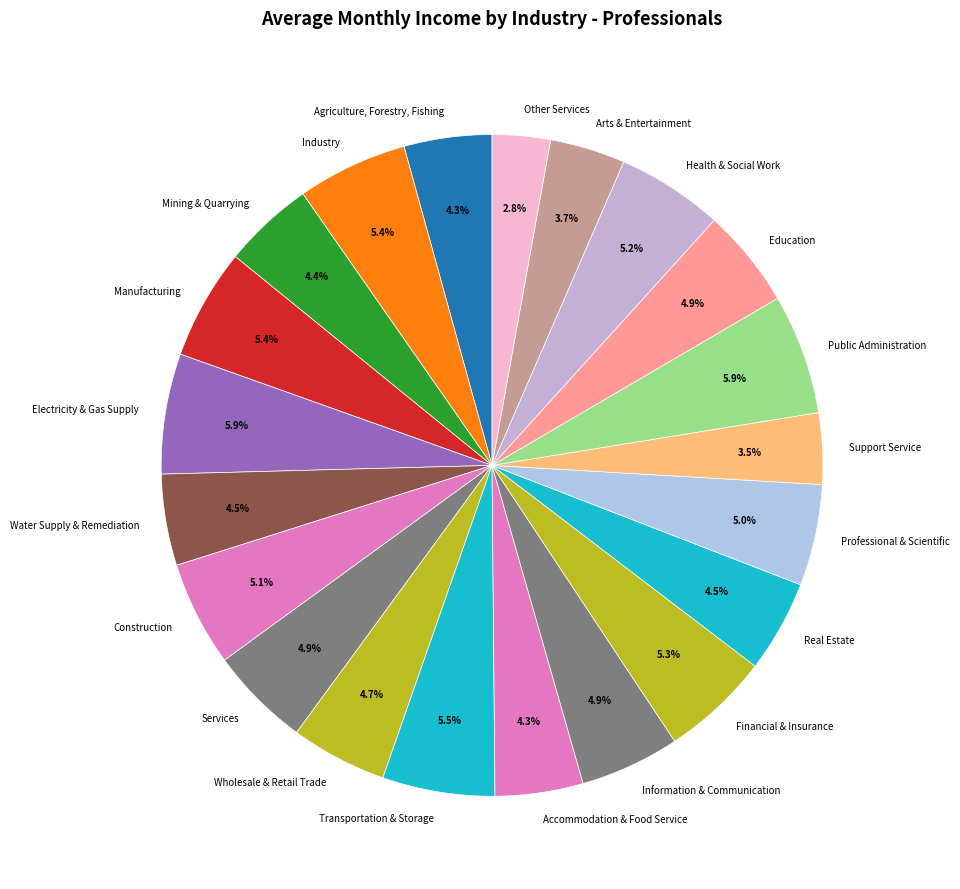

How many slices are in this pie chart?

21